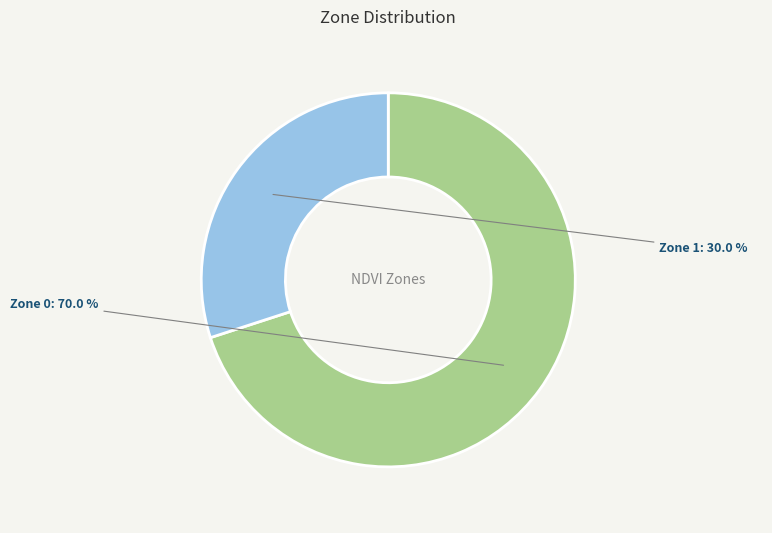

Rank the categories by value from highest to lowest.

Zone 0, Zone 1